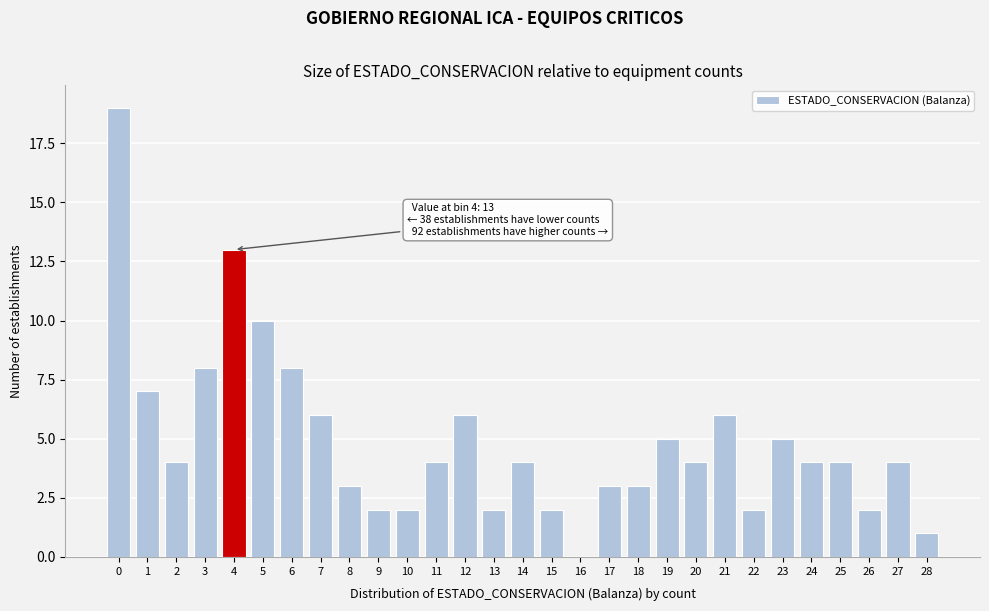

Reading left to right, extract all data points from this chart.

0=19	1=7	2=4	3=8	4=13	5=10	6=8	7=6	8=3	9=2	10=2	11=4	12=6	13=2	14=4	15=2	16=0	17=3	18=3	19=5	20=4	21=6	22=2	23=5	24=4	25=4	26=2	27=4	28=1